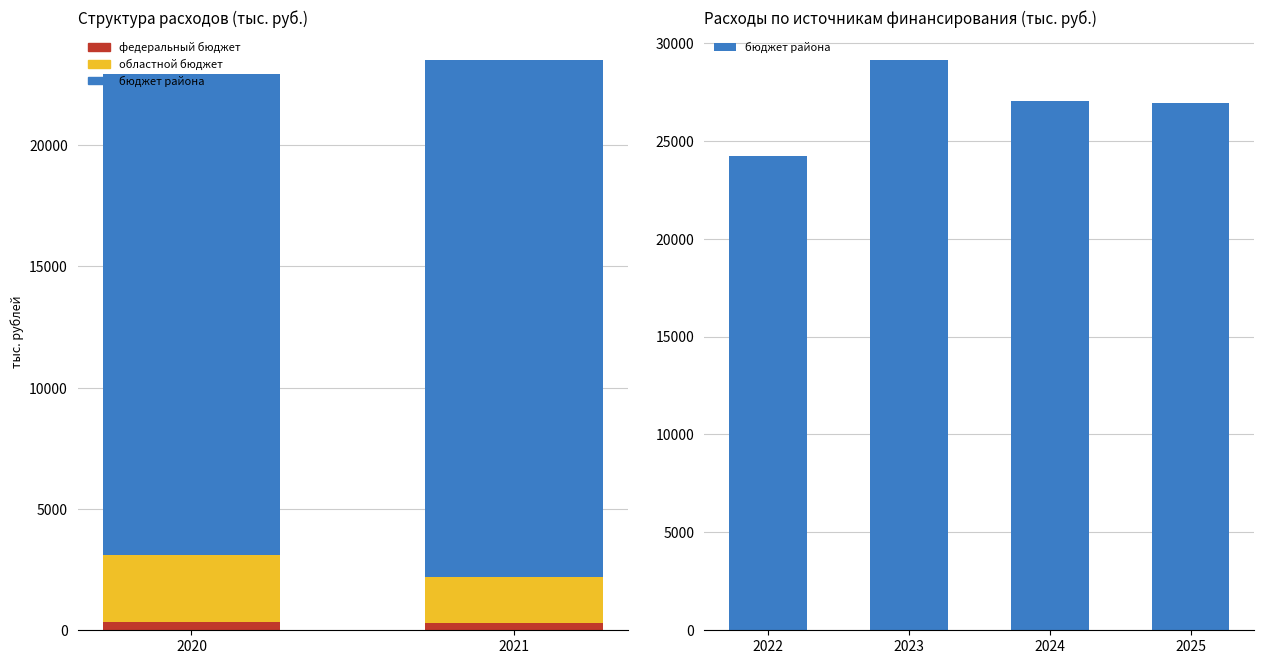

True or false: бюджет района has a value of 11571.6 at Муниципальная программа.

False